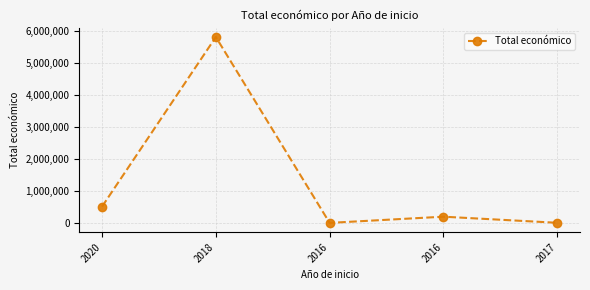

Rank the categories by value from lowest to highest.

2016, 2017, 2016, 2020, 2018